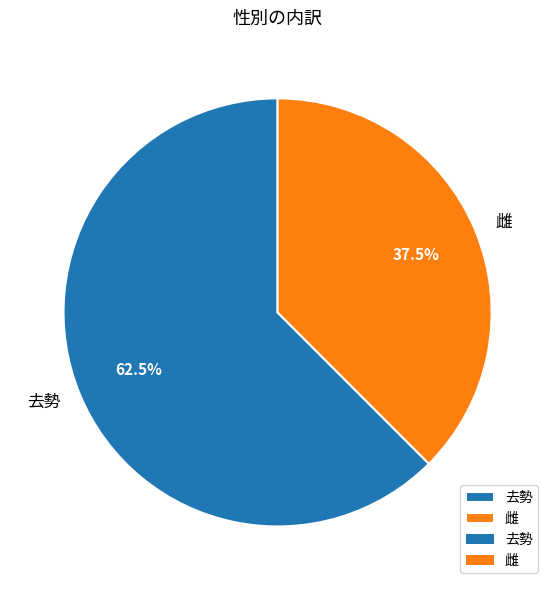

Which category has the biggest portion of the pie?

去勢